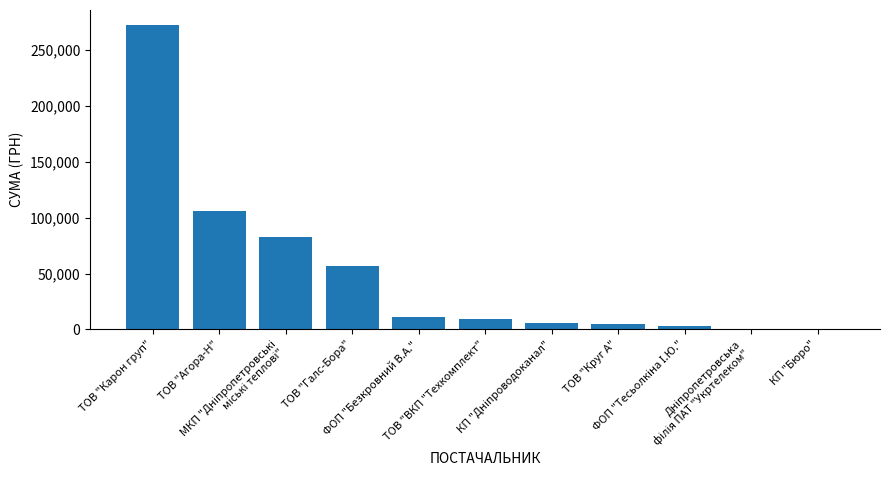

What is the greatest value displayed?

272422.2